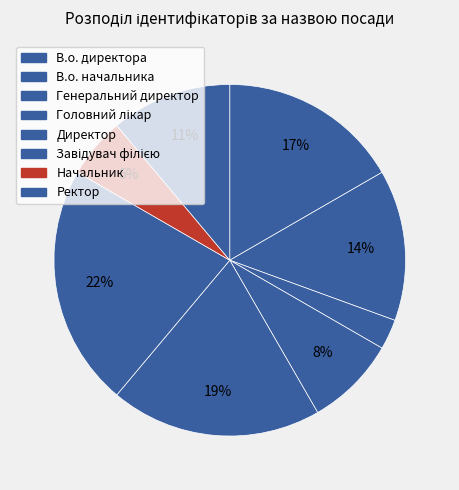

To the nearest percent, what is the difference between the В.о. директора and Ректор slice percentages?

6%